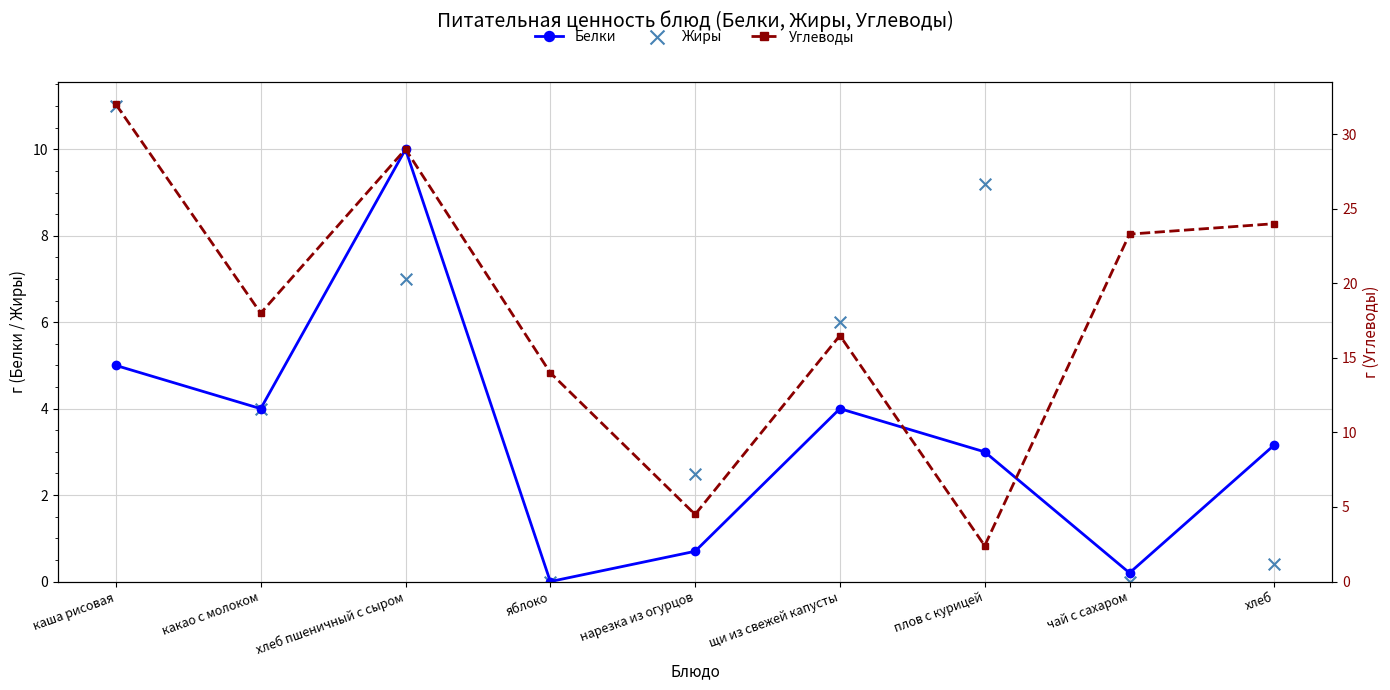

At which category is the sum across all series the highest?

каша рисовая